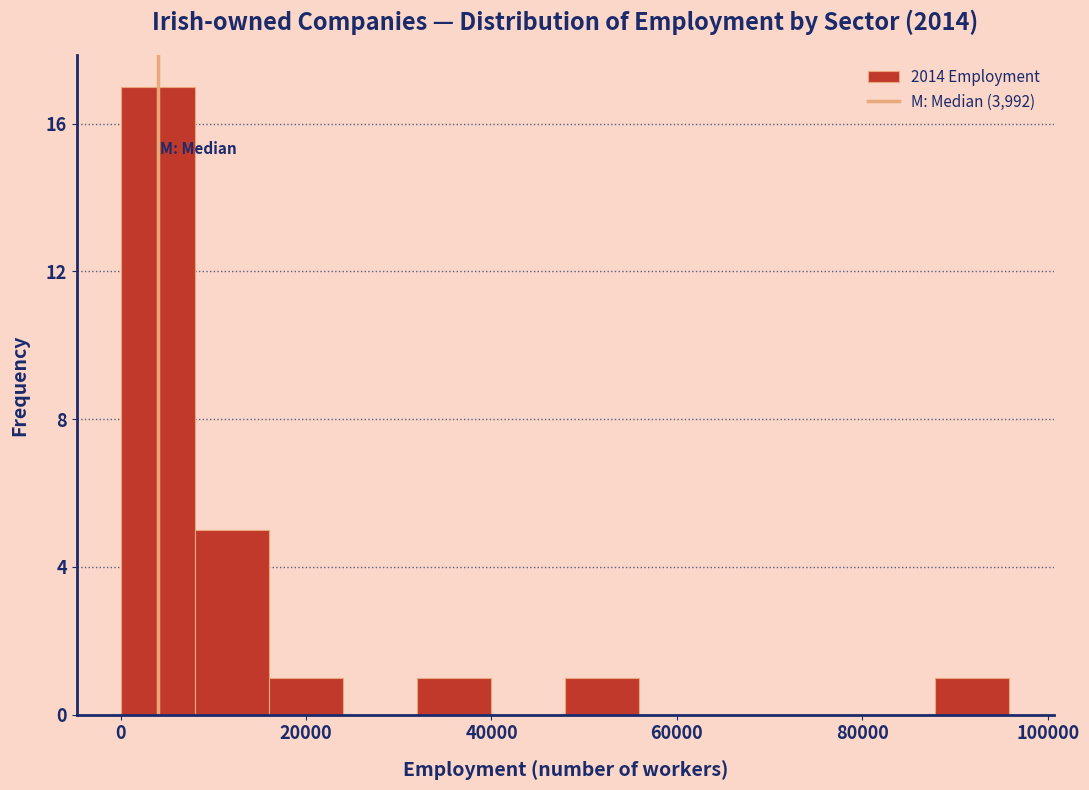

Around what value on the x-axis is the tallest bar? Give the approximate position of its centre, as read against the axis.

4000